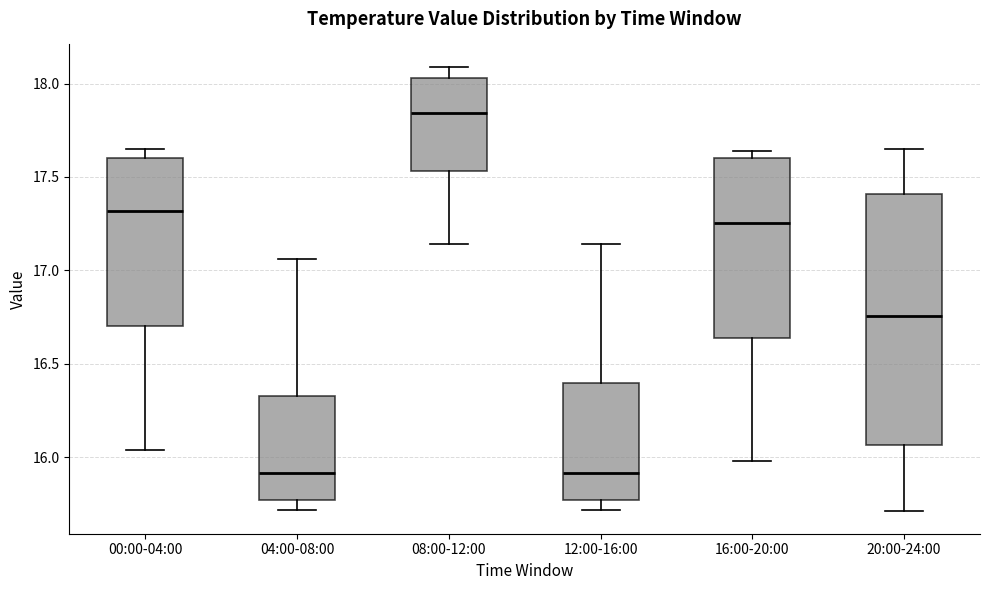

Reading left to right, transcribe this box plot: for each box, give where its median line is, the range the box spans, and where its two whiskers end, as read against the y-axis. The values are not printed on the chart, so give them approximately, as read against the axis.

00:00-04:00: median 17.30, box 16.70 to 17.60, whiskers 16.05 to 17.65
04:00-08:00: median 15.90, box 15.75 to 16.35, whiskers 15.70 to 17.05
08:00-12:00: median 17.85, box 17.55 to 18.05, whiskers 17.15 to 18.10
12:00-16:00: median 15.90, box 15.75 to 16.40, whiskers 15.70 to 17.15
16:00-20:00: median 17.25, box 16.65 to 17.60, whiskers 16.00 to 17.65
20:00-24:00: median 16.75, box 16.05 to 17.40, whiskers 15.70 to 17.65